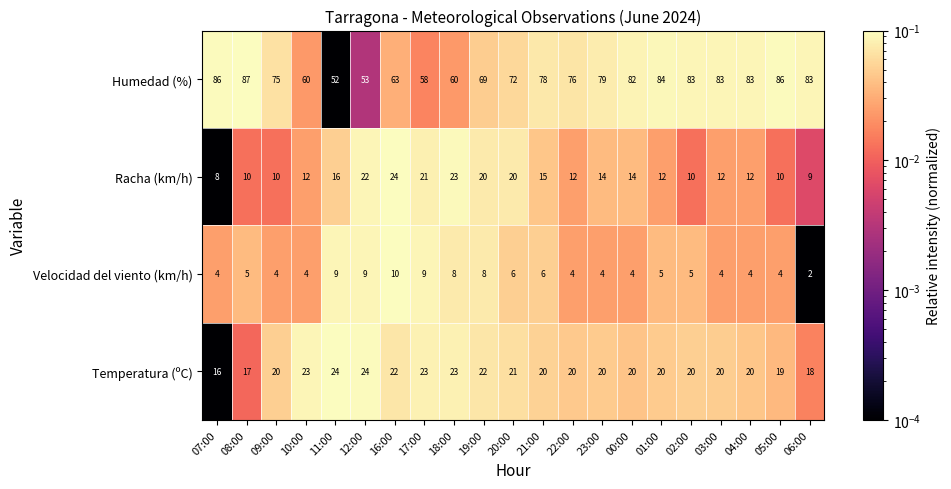

The value of Velocidad del viento (km/h) at 17:00 is 3. True or false?

False